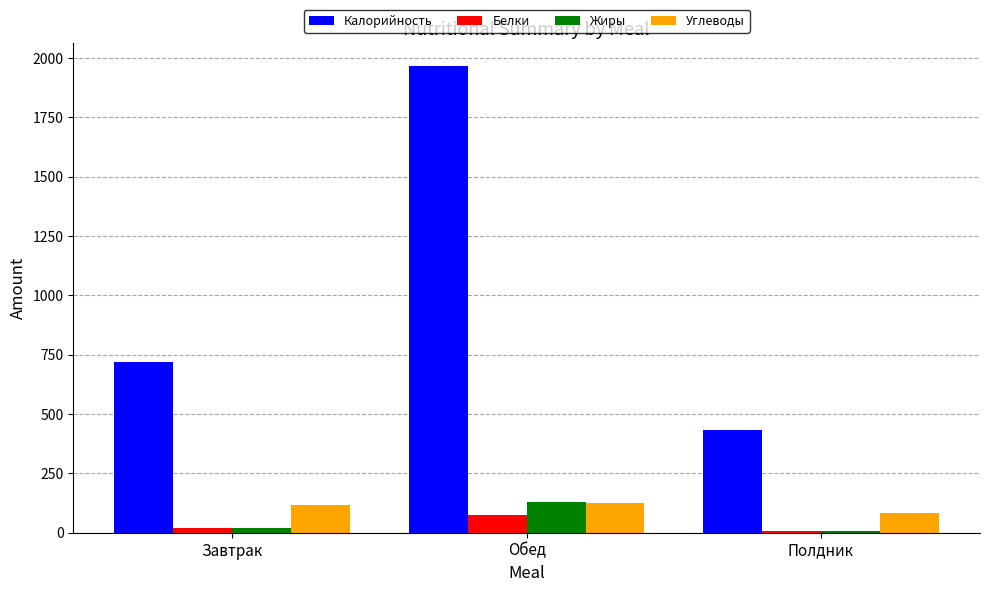

The value of Углеводы at Полдник is 81.9. True or false?

True